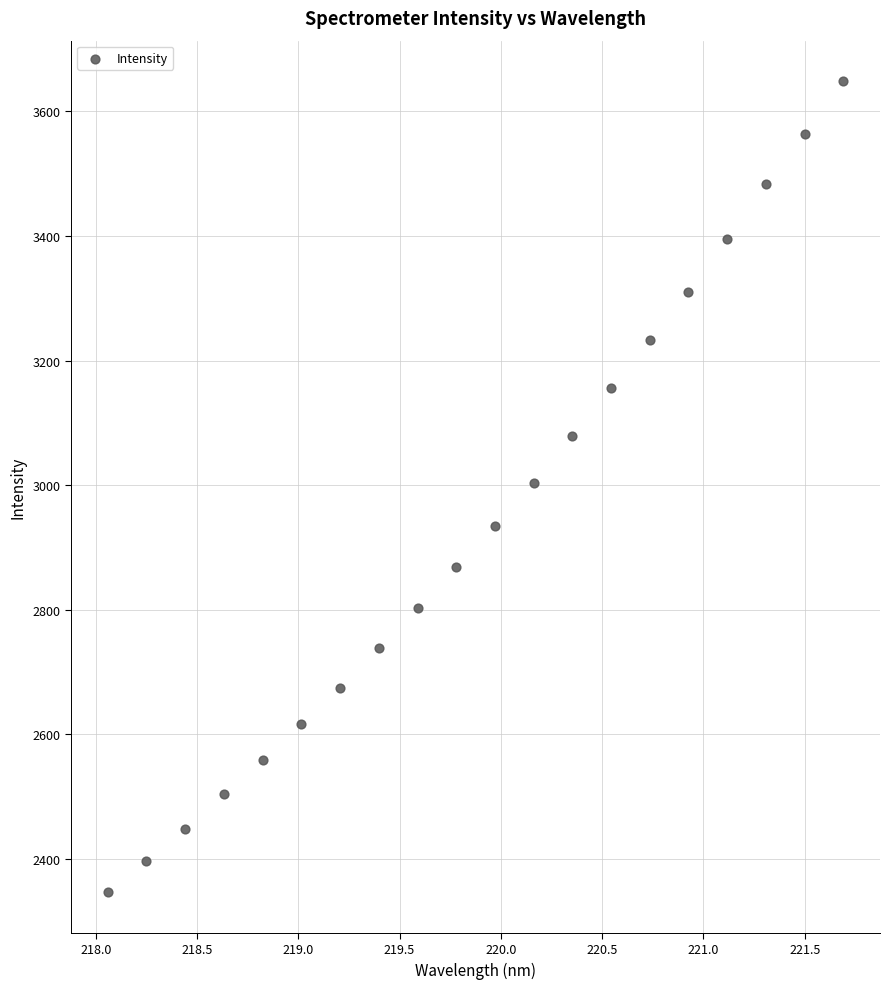

What is the range of Y values (max minus min)?

1302.1